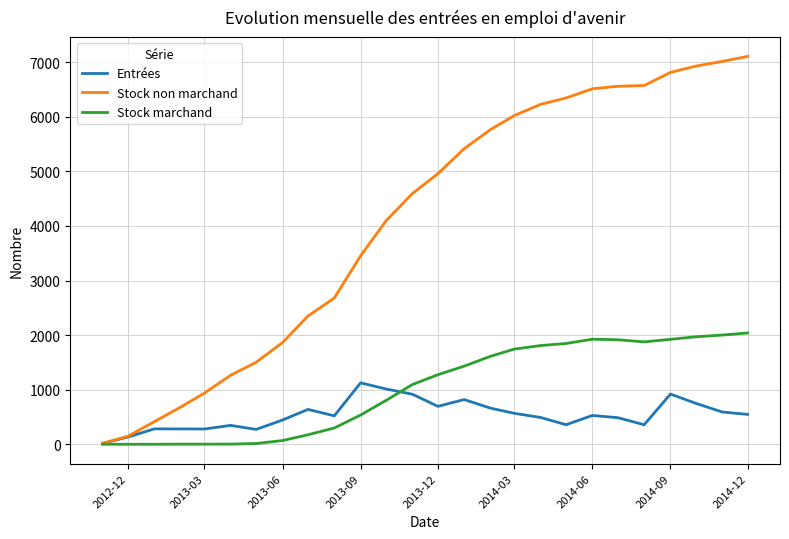

List the series in order of their peak value, highest first.

Stock non marchand, Stock marchand, Entrées